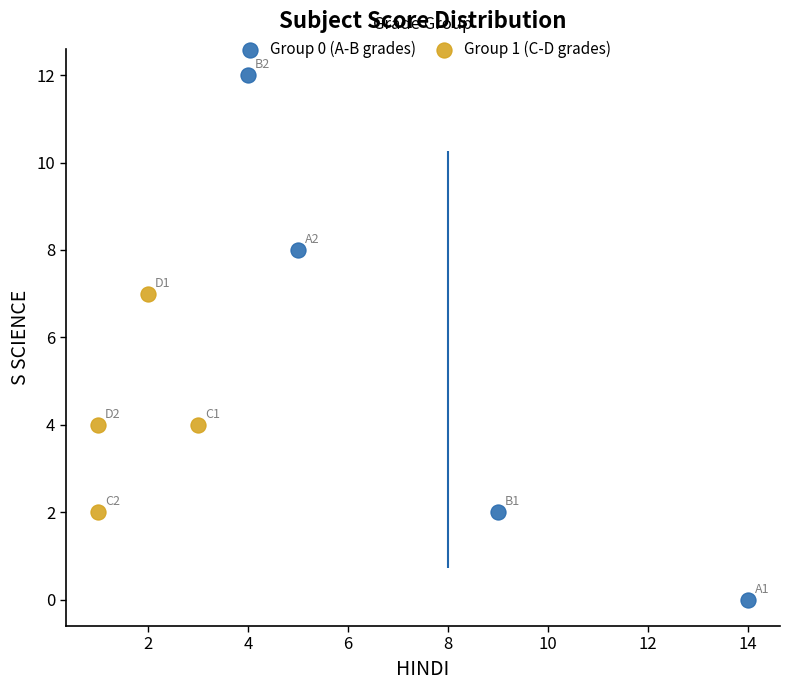

Which series contains the lowest Y value?

Group 0 (A-B grades)